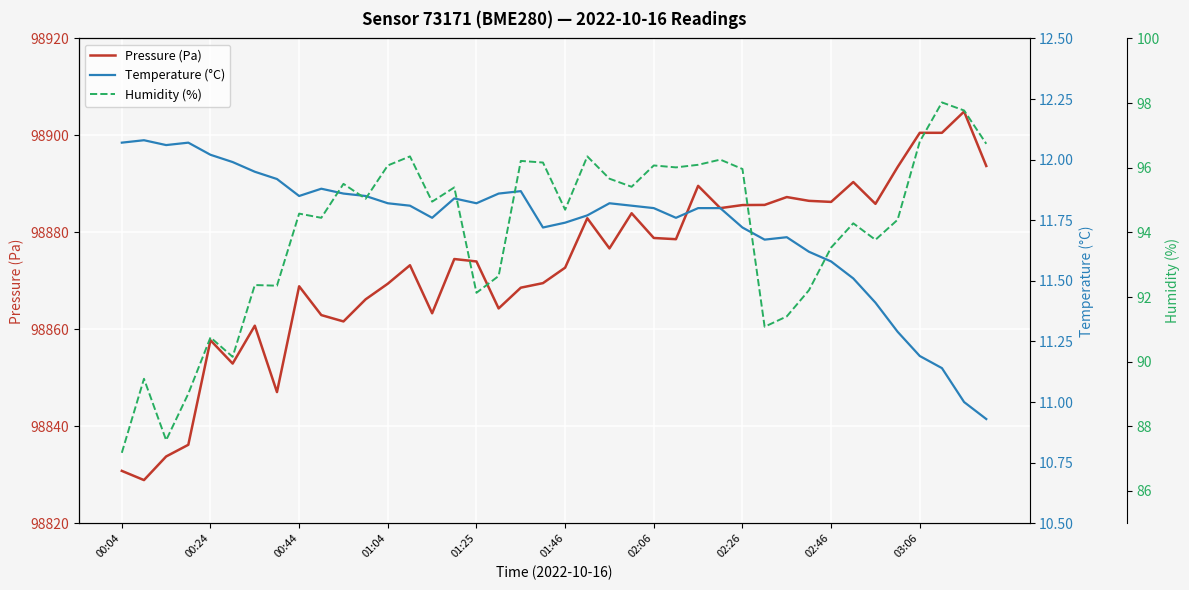

At how many categories does at least one series exceed 58956?

40